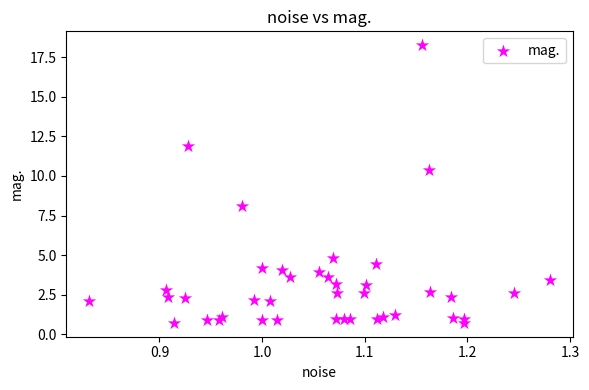

What Y value in the scatter plot is closest to 9?

8.1